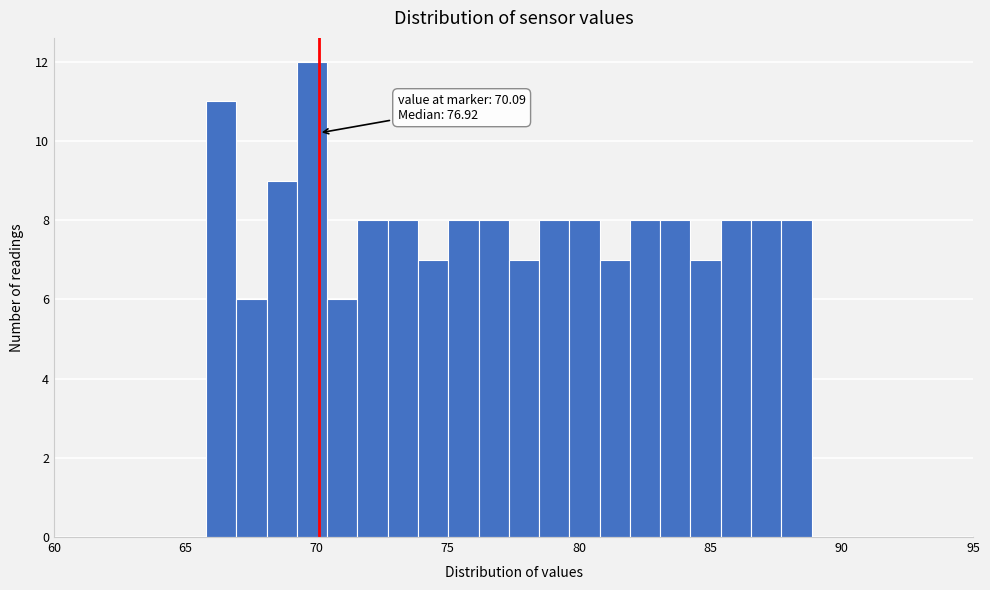

Read against the x-axis, roughly where is the centre of the tallest bar?

70.0